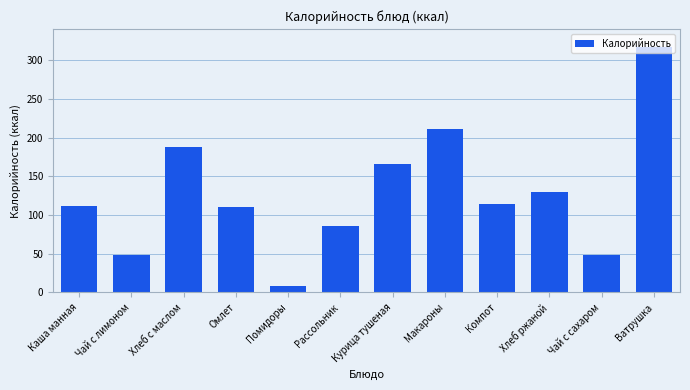

What is the change in value from Чай с лимоном to Ватрушка?

+268.3